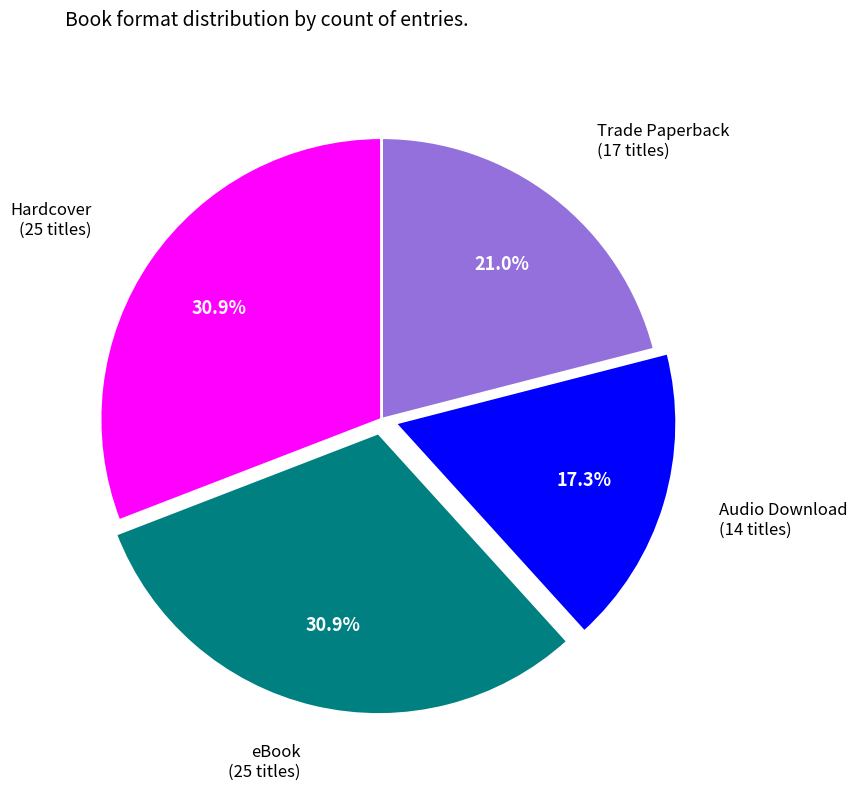

Is there a majority slice in this chart?

No